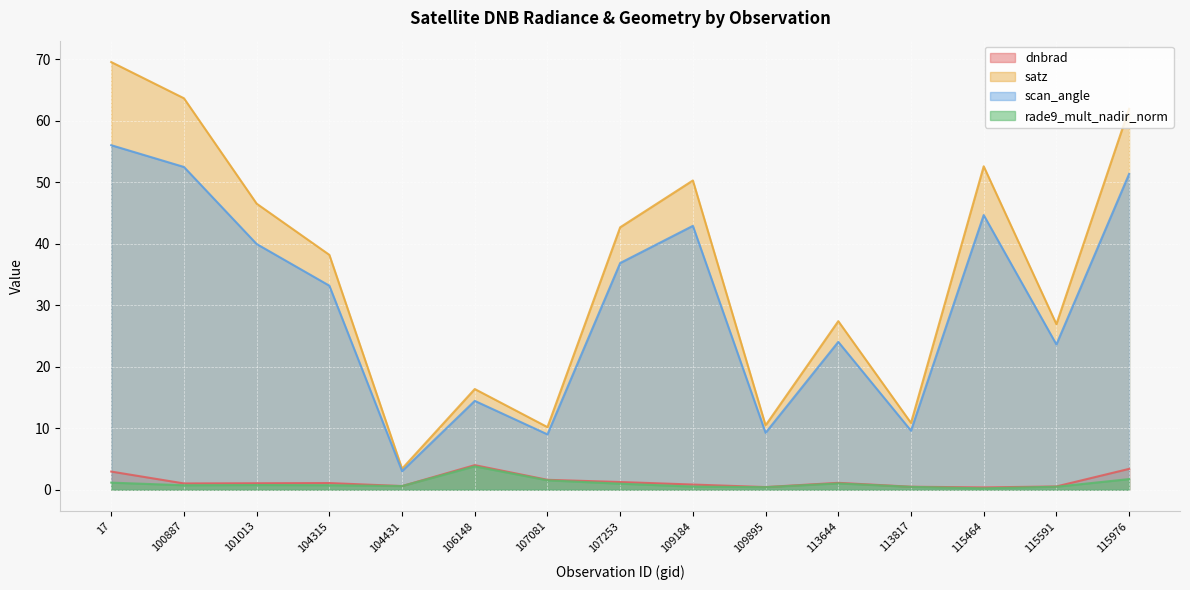

What is the sum of the rade9_mult_nadir_norm values at 113644 and 115464?

1.2